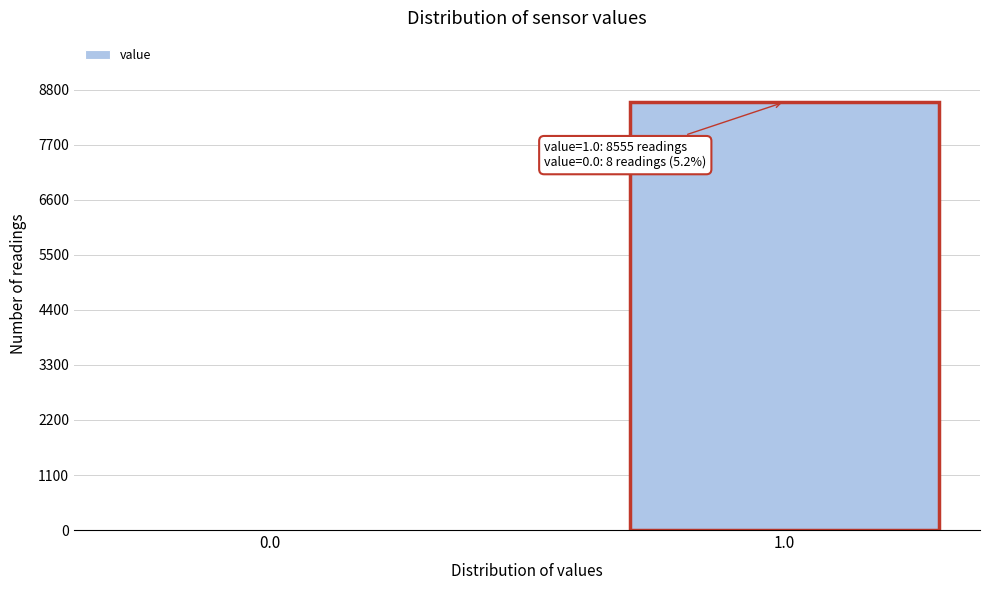

Reading right to left, transcribe all the data shown in this chart.

1.0=8555	0.0=8